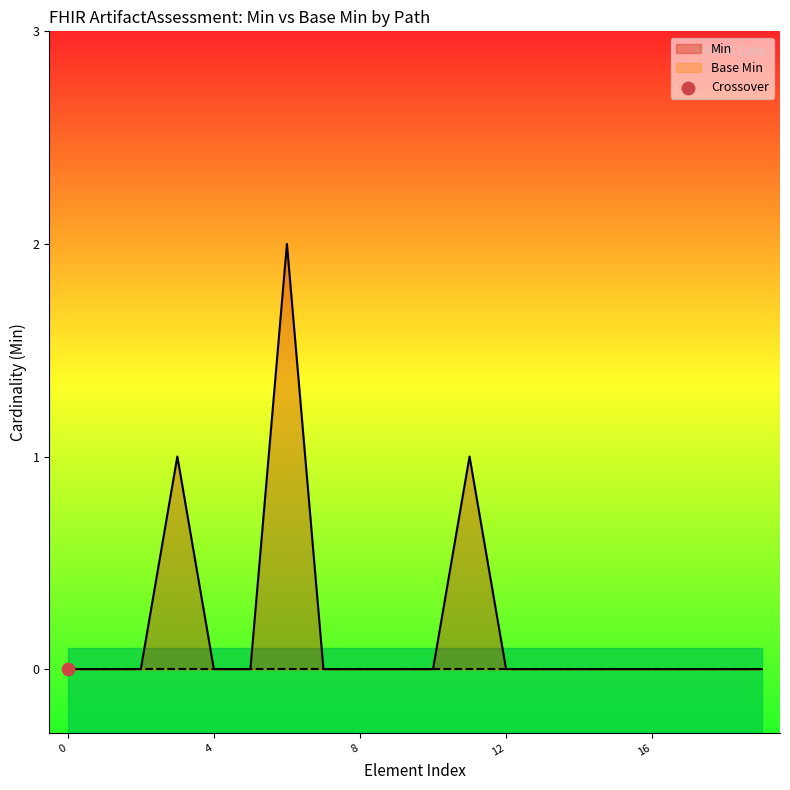

Which has a higher value, ArtifactAssessment.identifier or ArtifactAssessment.extension:version?

ArtifactAssessment.identifier